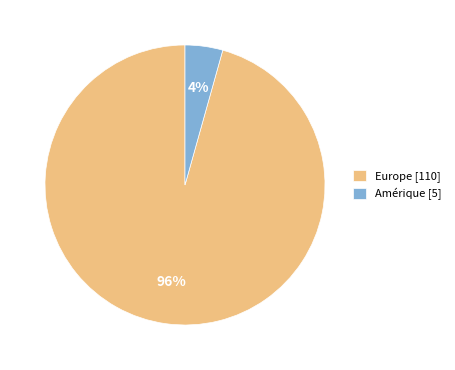

To the nearest percent, what is the average slice percentage?

50%